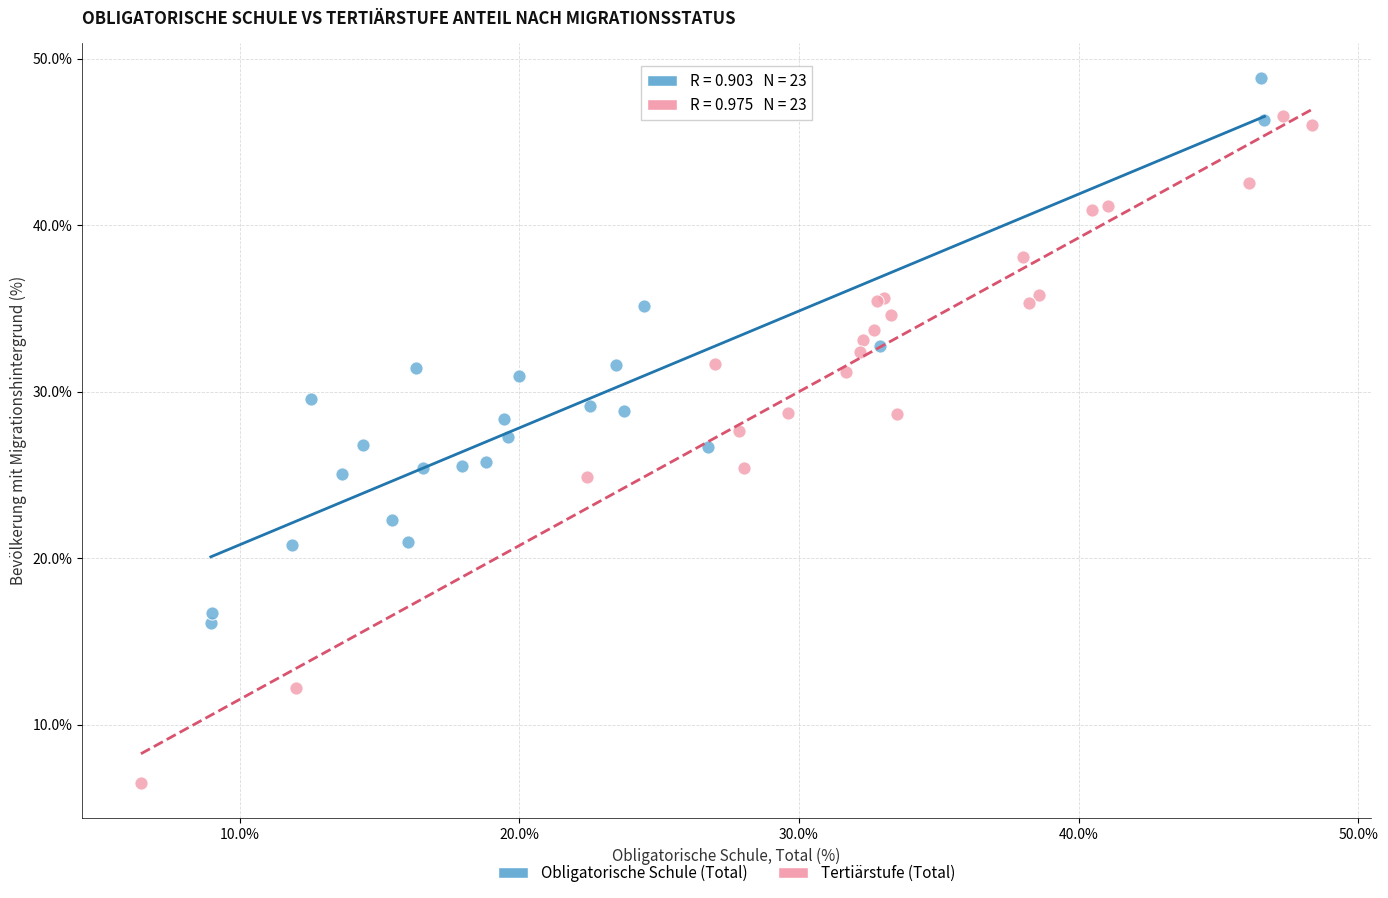

Which series reaches the maximum Y coordinate?

Obligatorische Schule (Total)